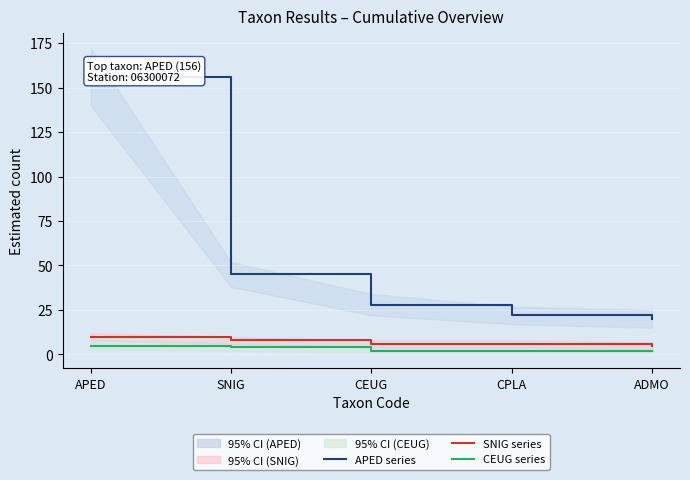

Read the CEUG series value at CPLA.

2